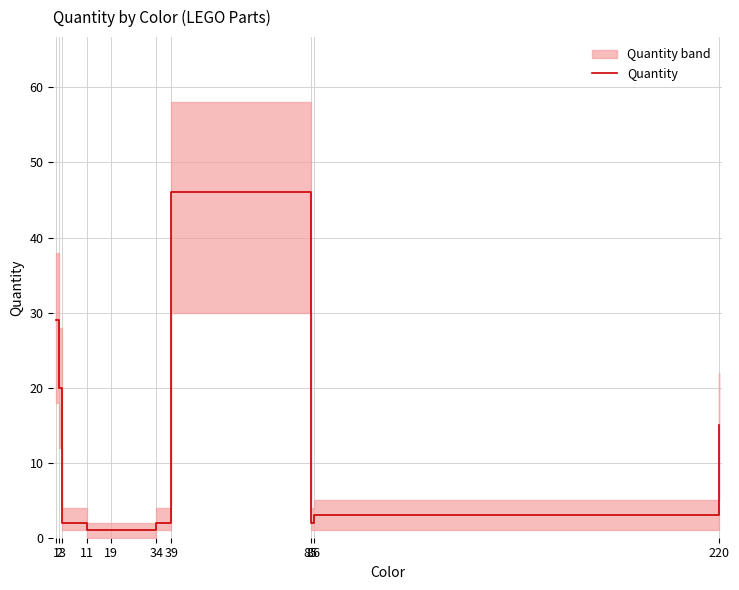

How many lines are shown in the chart?

1